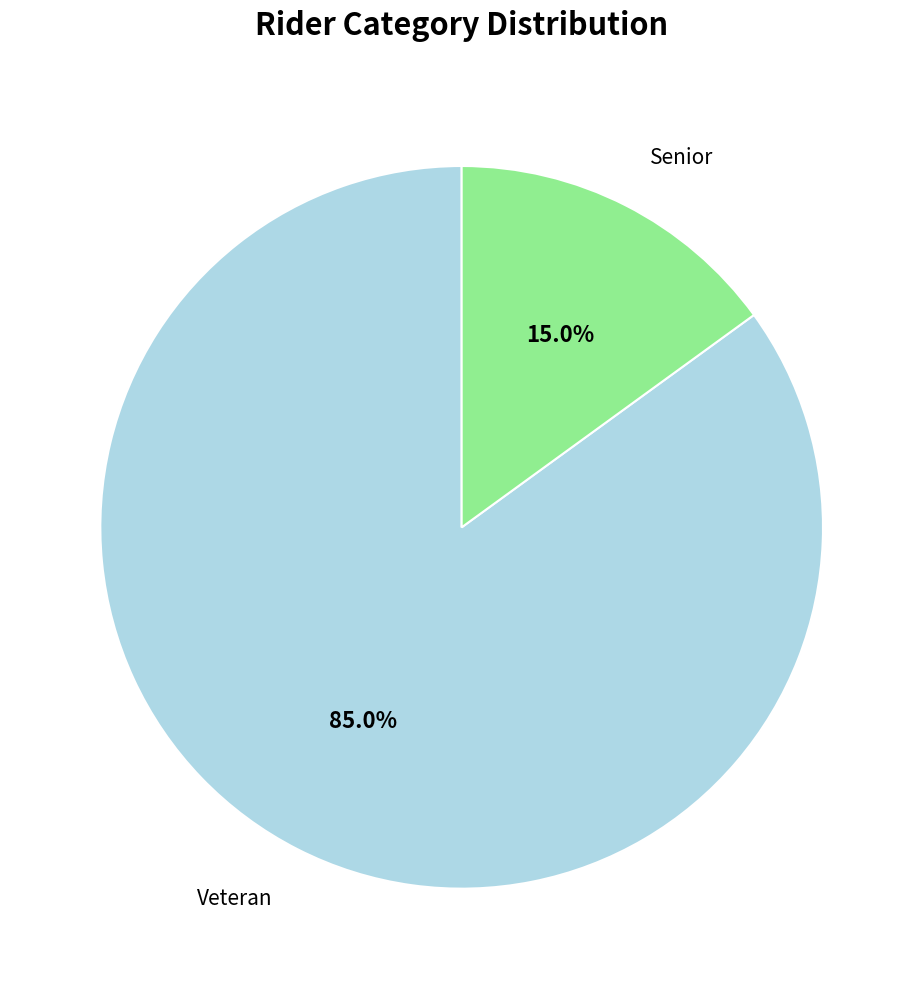

Is it true that Senior is 21% of the pie?

False